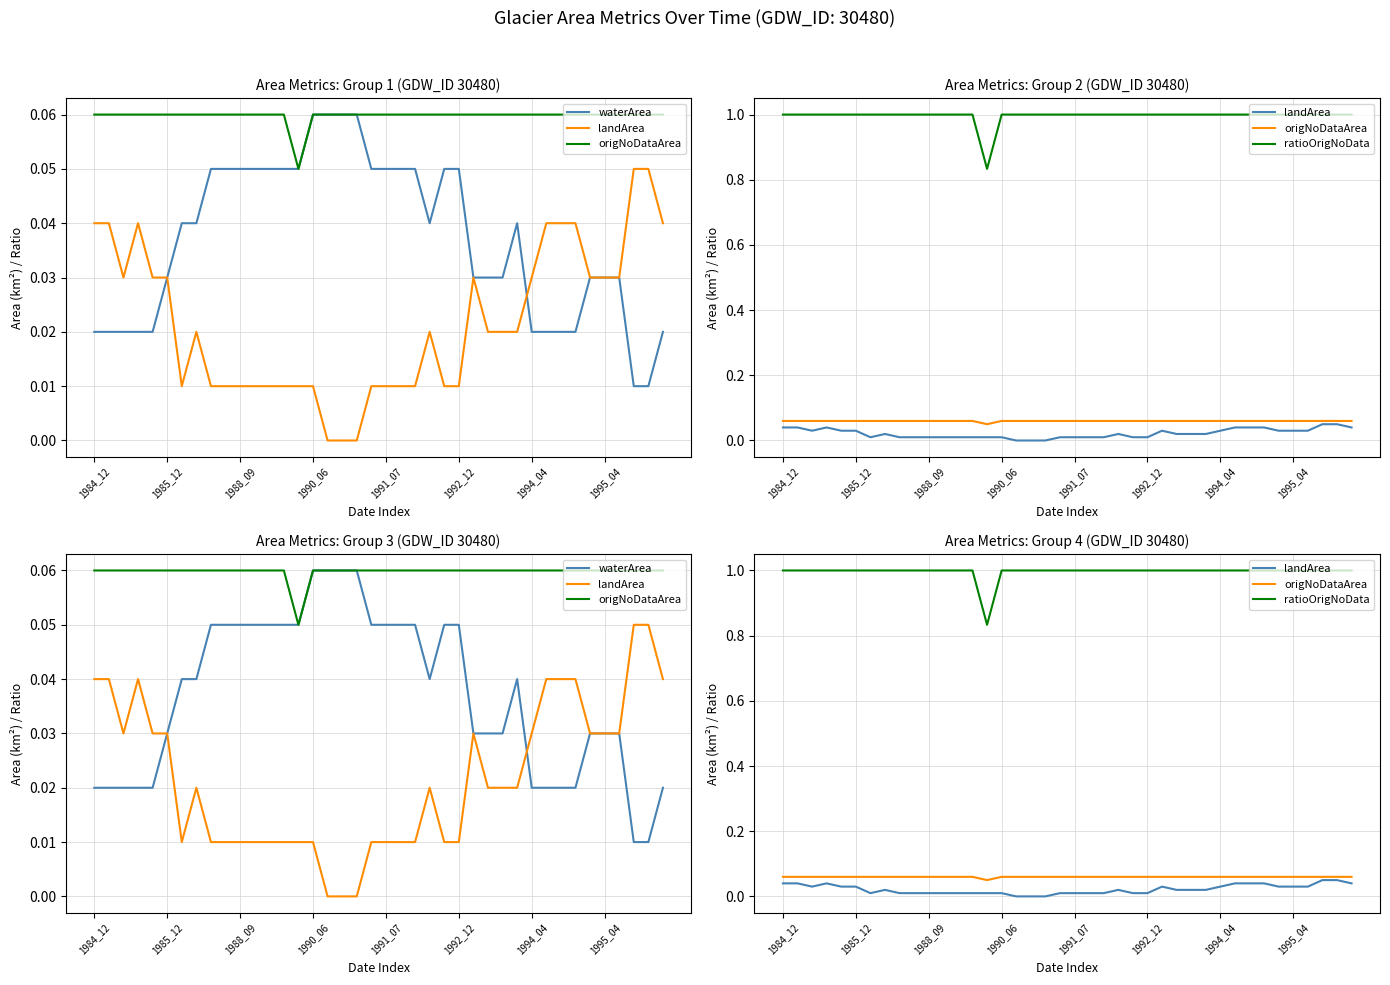

What is the total value across all series at 24?

1.1